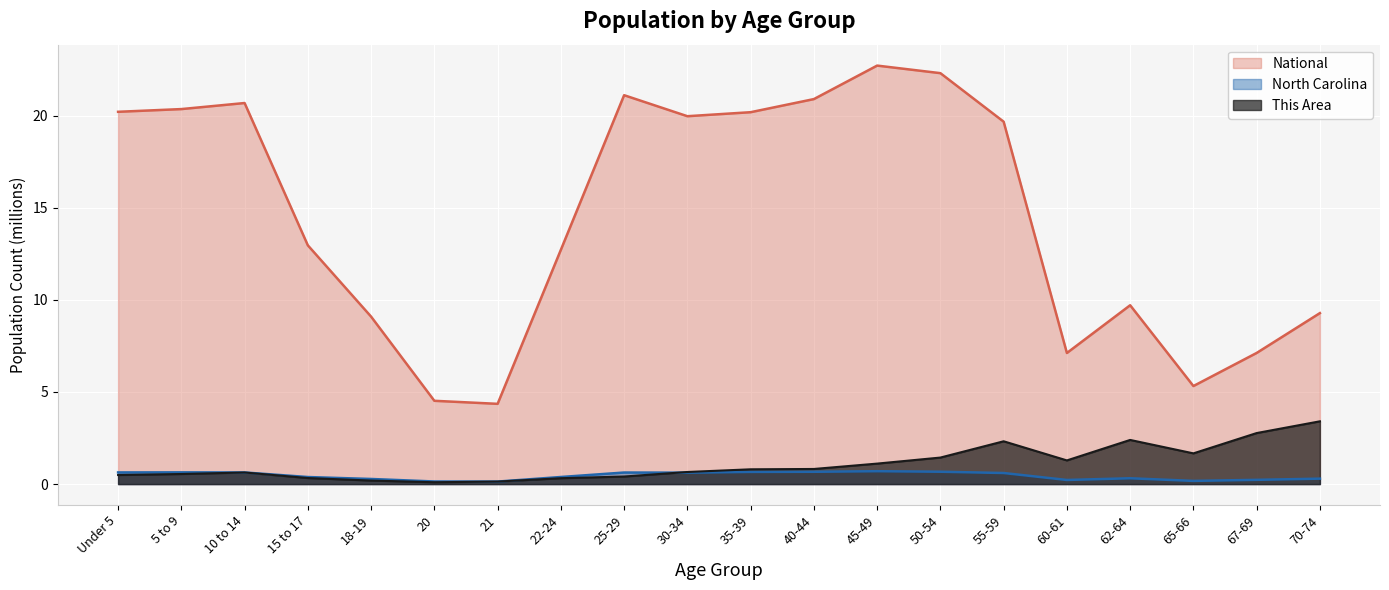

List the labels in order of This Area value, smallest first.

20, 21, 18-19, 22-24, 15 to 17, 25-29, Under 5, 5 to 9, 10 to 14, 30-34, 35-39, 40-44, 45-49, 60-61, 50-54, 65-66, 55-59, 62-64, 67-69, 70-74